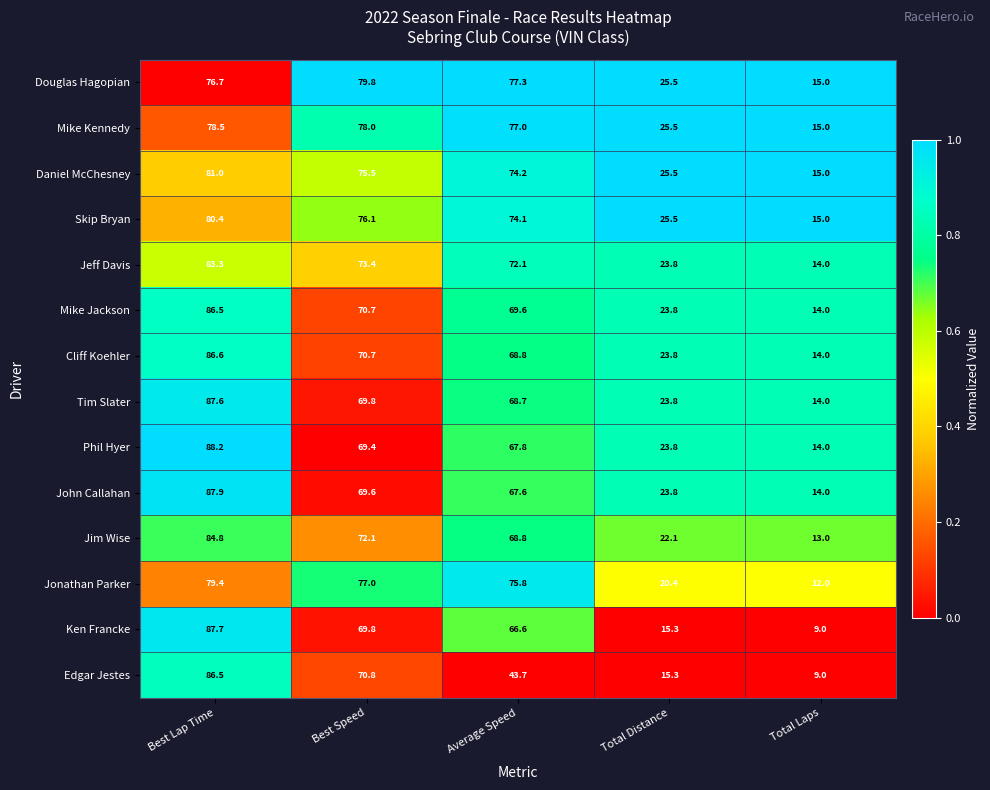

How many data points does each series have?

5